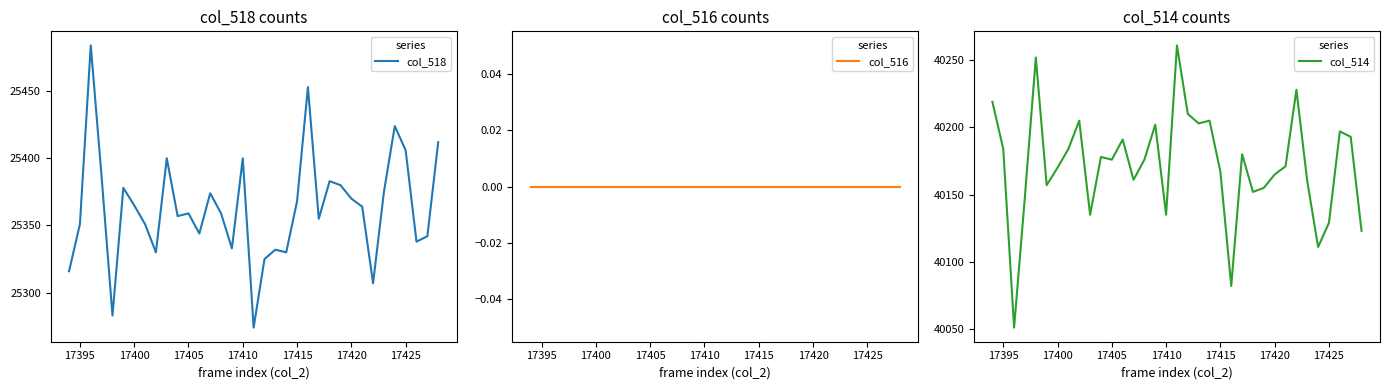

True or false: col_518 and col_514 intersect in this chart.

False